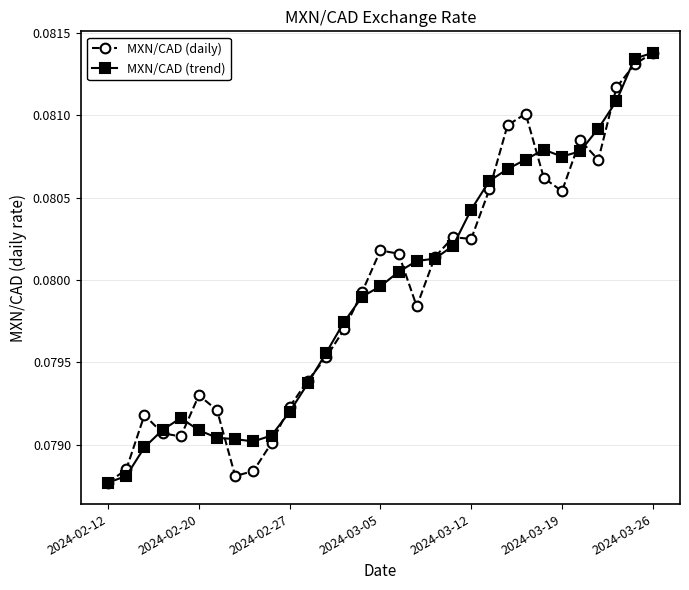

How many series are shown in this chart?

2